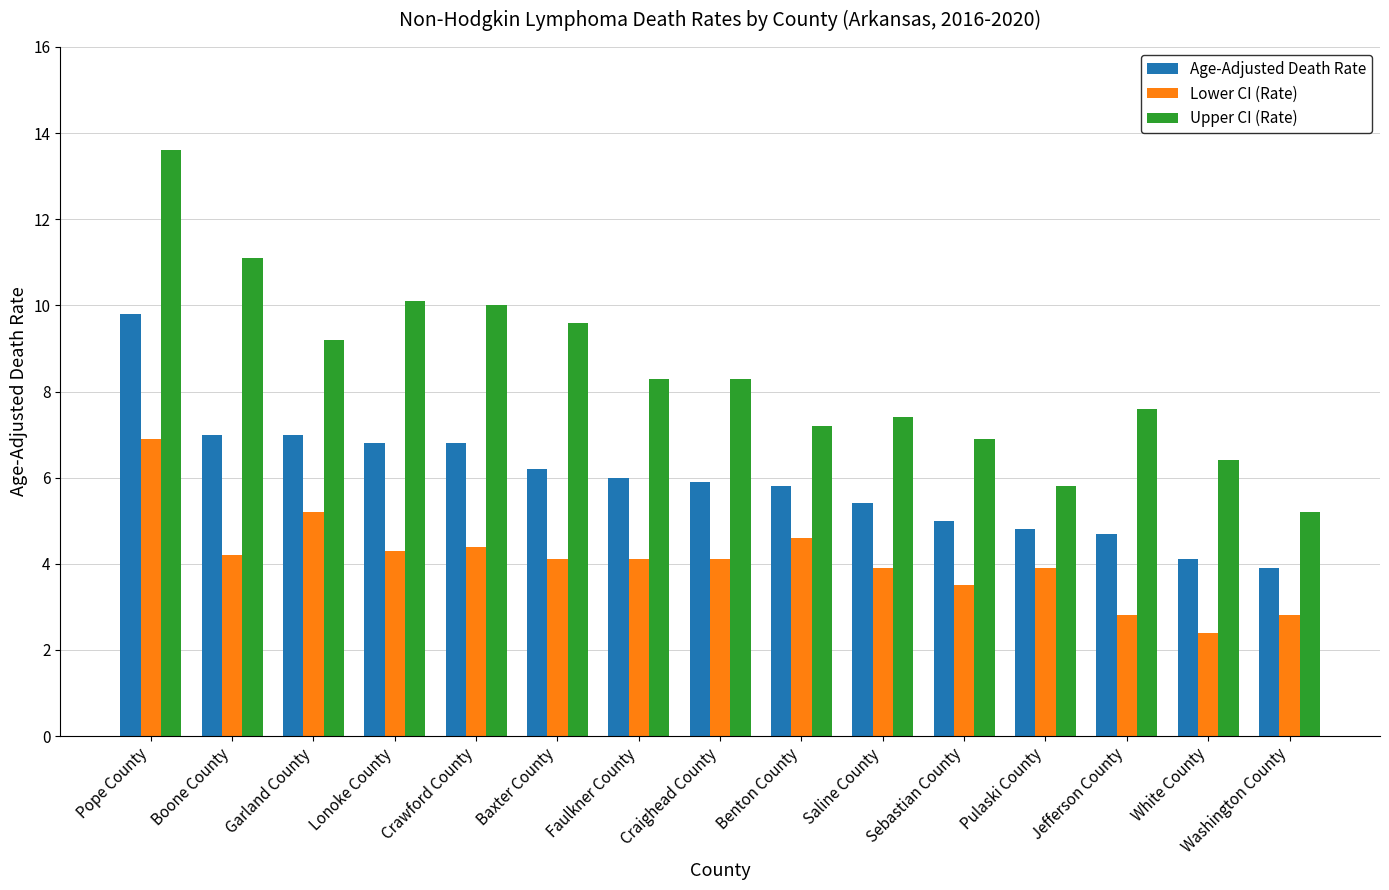

Reading left to right, transcribe all the data shown in this chart.

Age-Adjusted Death Rate: 9.8	7.0	7.0	6.8	6.8	6.2	6.0	5.9	5.8	5.4	5.0	4.8	4.7	4.1	3.9
Lower CI (Rate): 6.9	4.2	5.2	4.3	4.4	4.1	4.1	4.1	4.6	3.9	3.5	3.9	2.8	2.4	2.8
Upper CI (Rate): 13.6	11.1	9.2	10.1	10.0	9.6	8.3	8.3	7.2	7.4	6.9	5.8	7.6	6.4	5.2